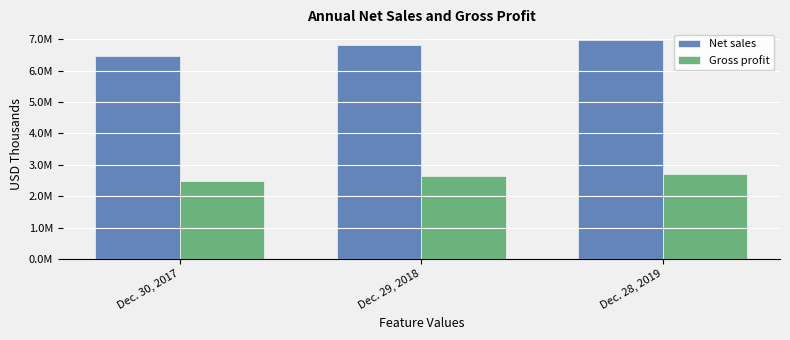

What is the value of the Net sales bar at the 1st from the left?

6471410